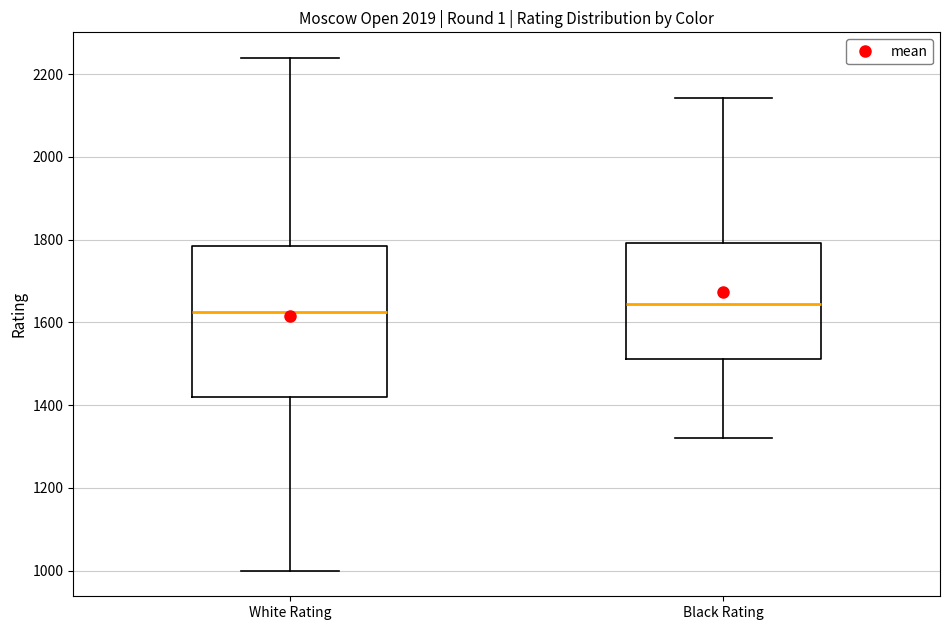

Where does the upper whisker of the box for White Rating end on the y-axis? The values are not printed on the chart, so give them approximately, as read against the axis.

2240